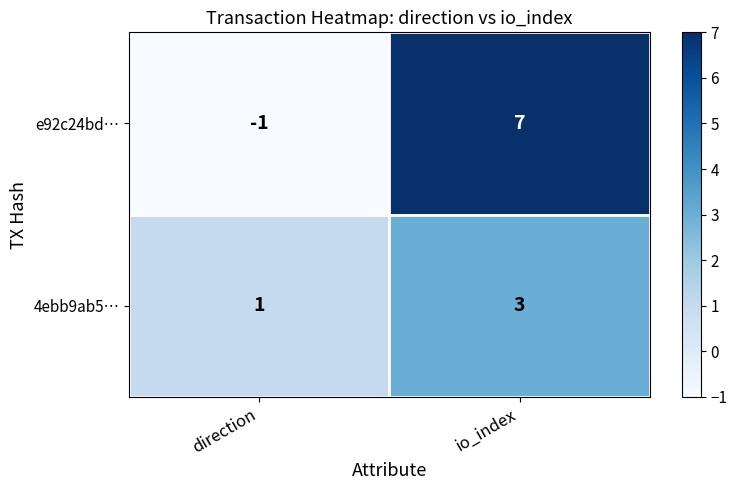

How many data points does each series have?

2